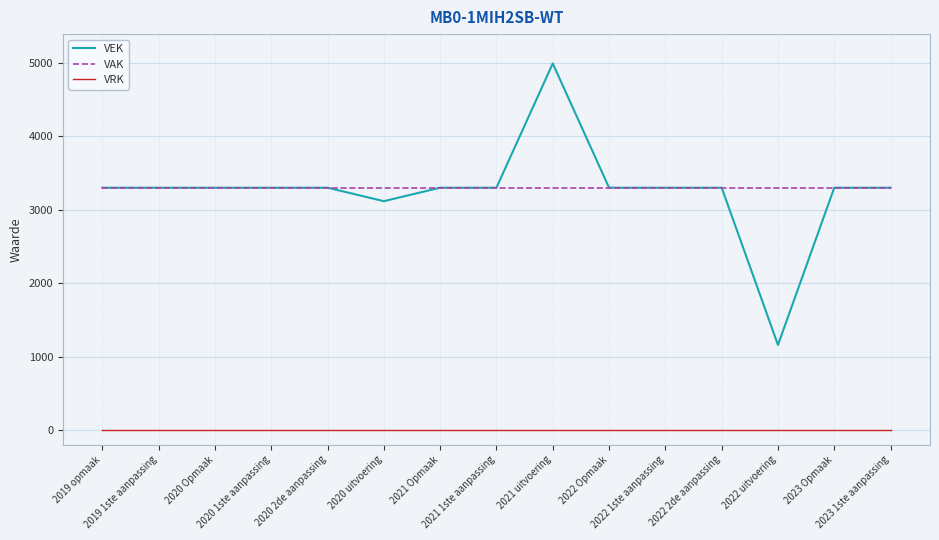

At which category is the sum across all series the highest?

2021 uitvoering